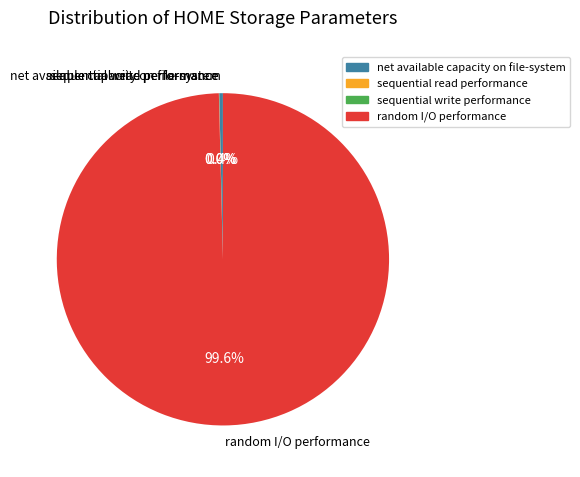

Which slice is the largest?

random I/O performance